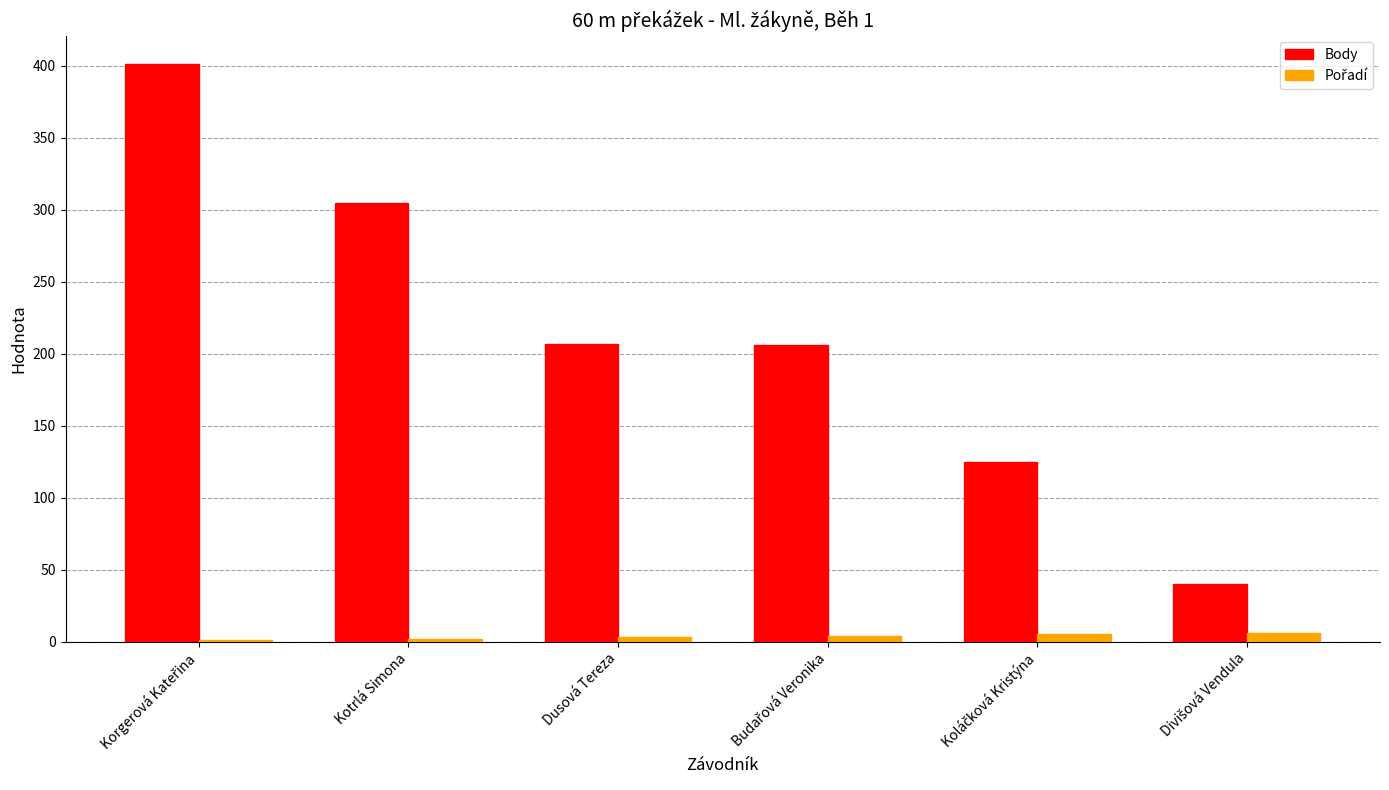

What is the sum of all Body values?

1284